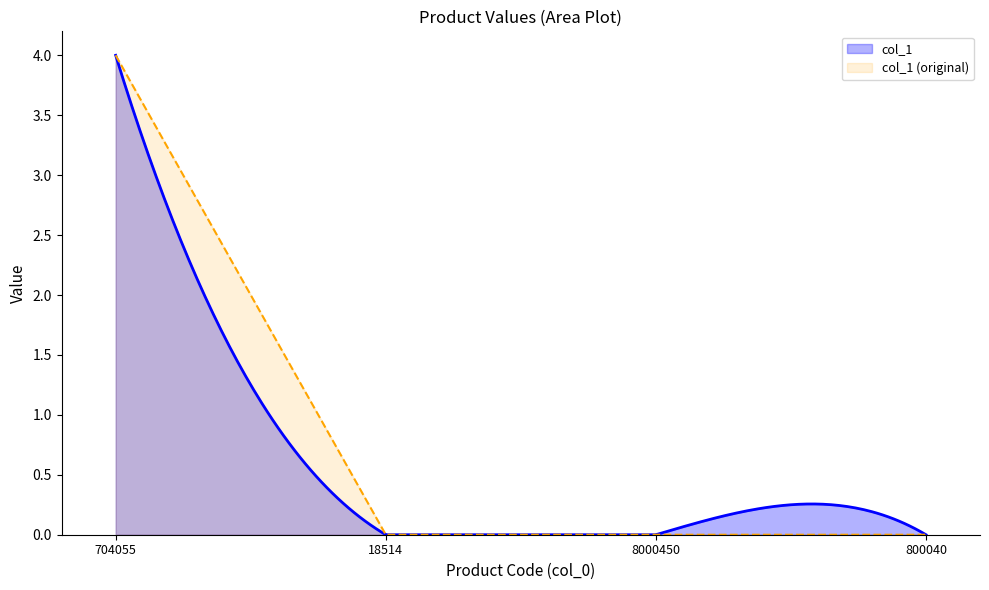

Between 18514 and 800040, which is larger?

18514